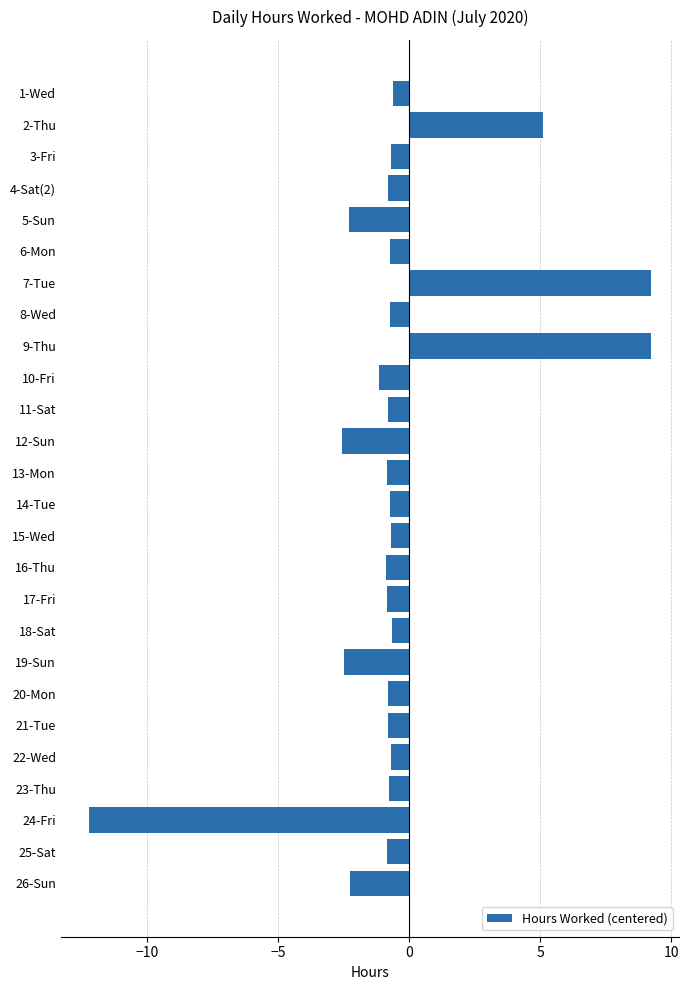

What is the sum of all values?

-12.2